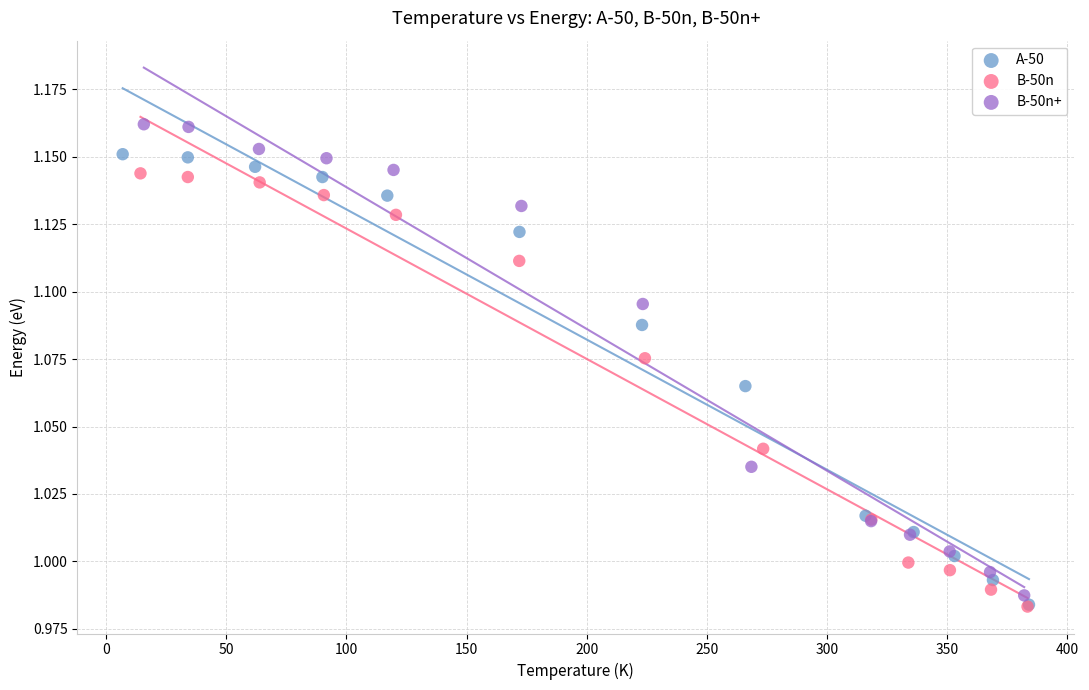

Which series contains the highest Y value?

B-50n+